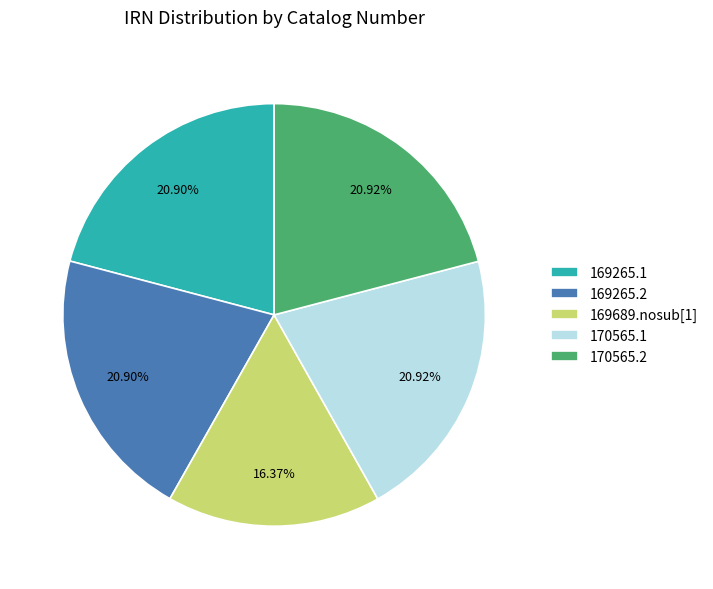

Does 170565.2 account for over 50% of the chart?

No